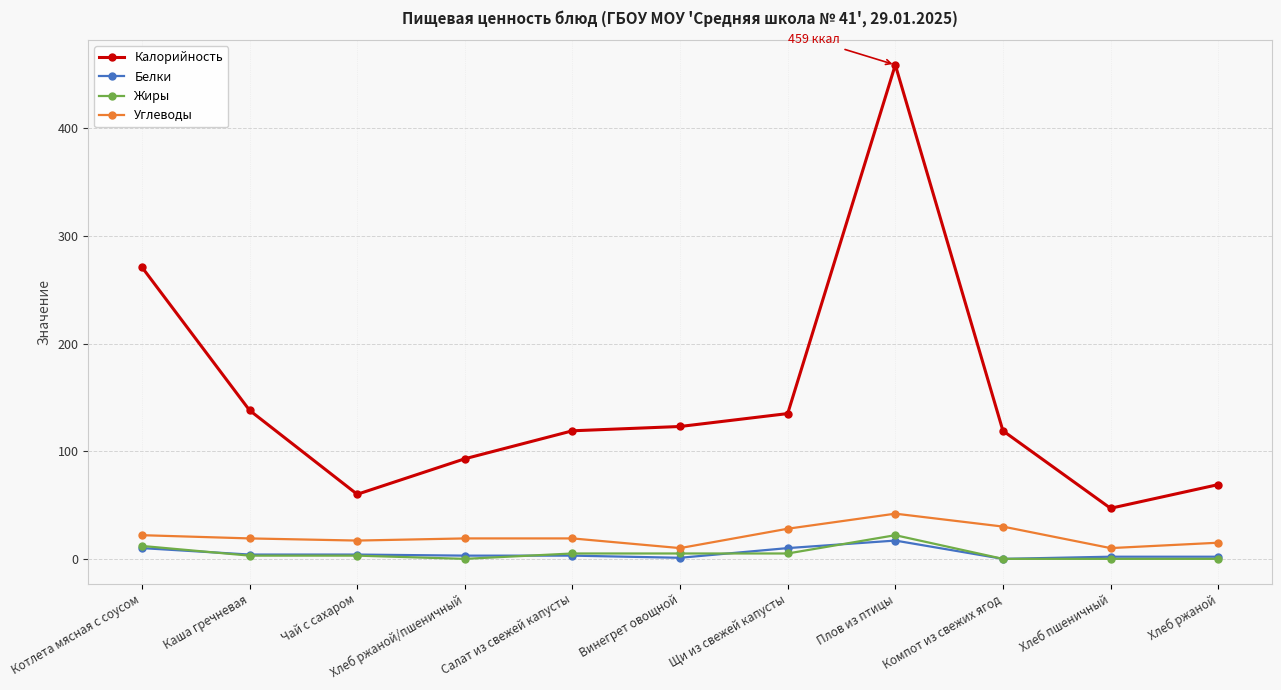

What is the difference between the second highest and minimum values in the Углеводы series?

20